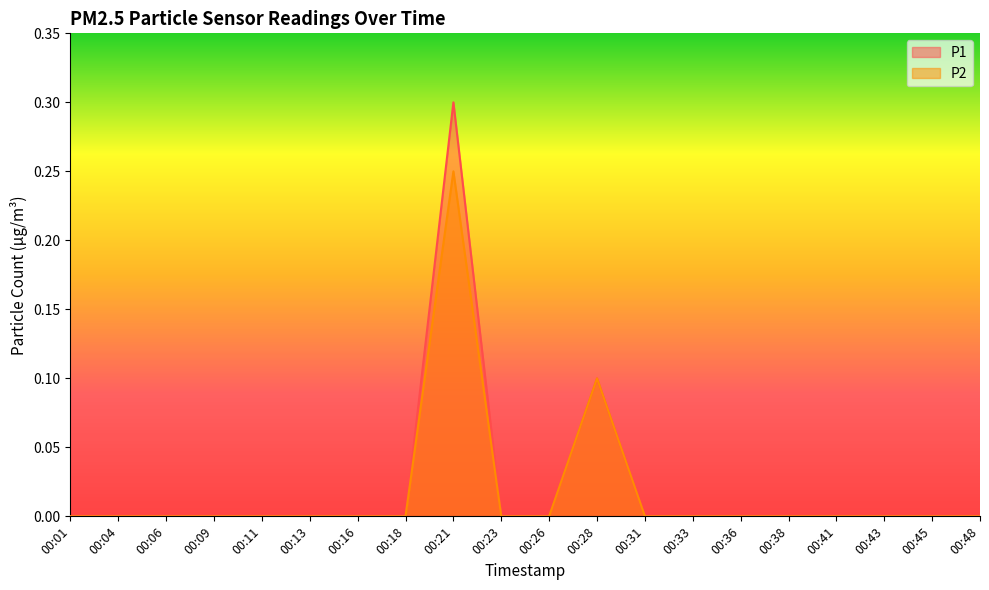

Does the chart have visible grid lines?

No